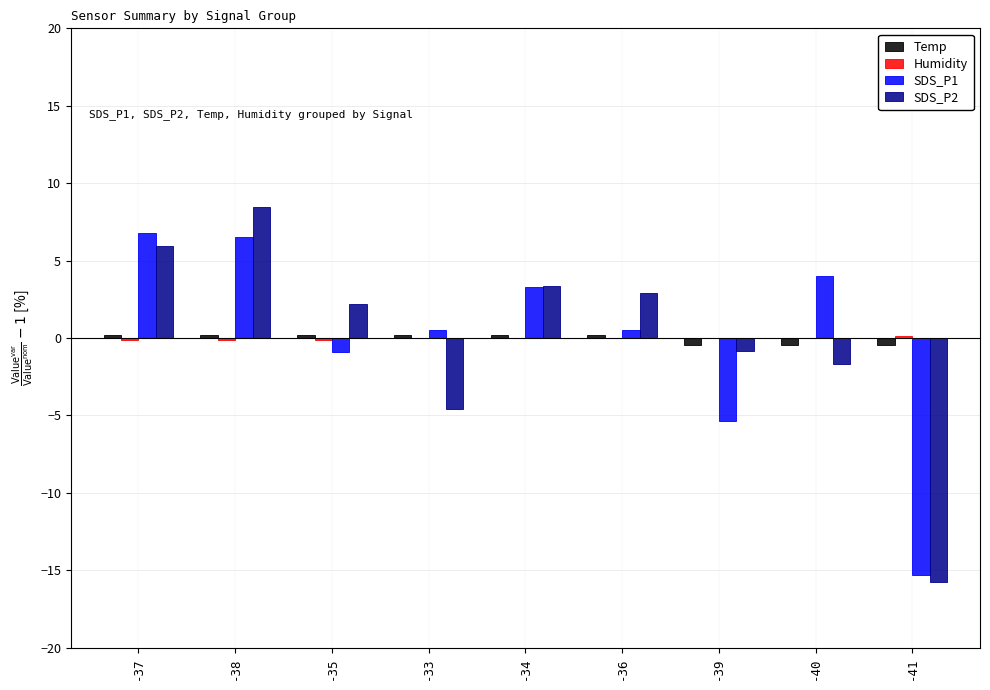

How many data points does each series have?

9